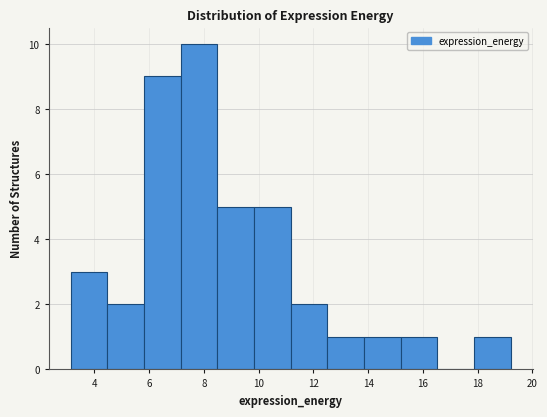

What is the height of the bar covering 3.2 to 4.4 on the x-axis? Neither the bar edges nor the heights are printed on the chart, so give them approximately, as read against the axes.

3